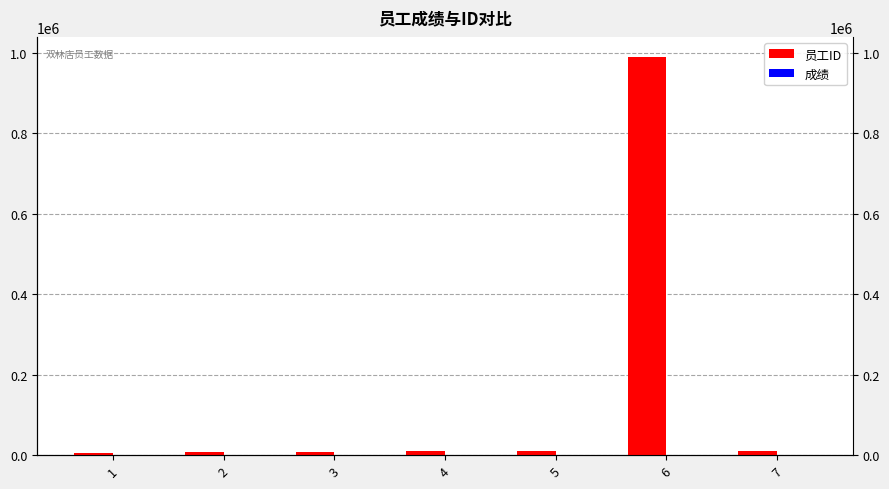

What is the value of the 成绩 bar at the 5th from the left?

51